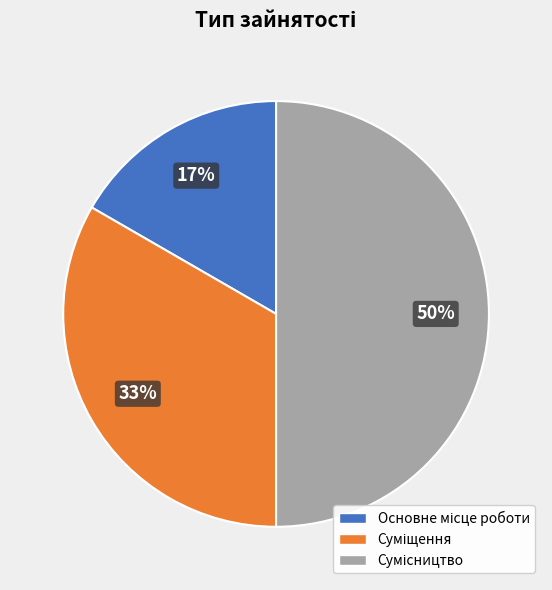

To the nearest percent, what is the average slice percentage?

33%